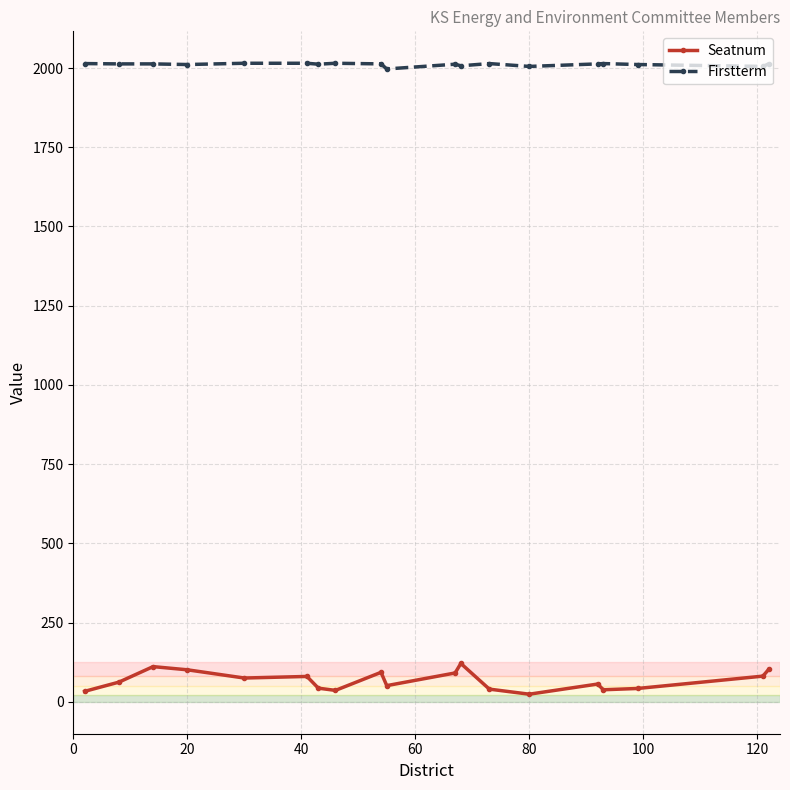

True or false: Firstterm and Seatnum intersect in this chart.

False